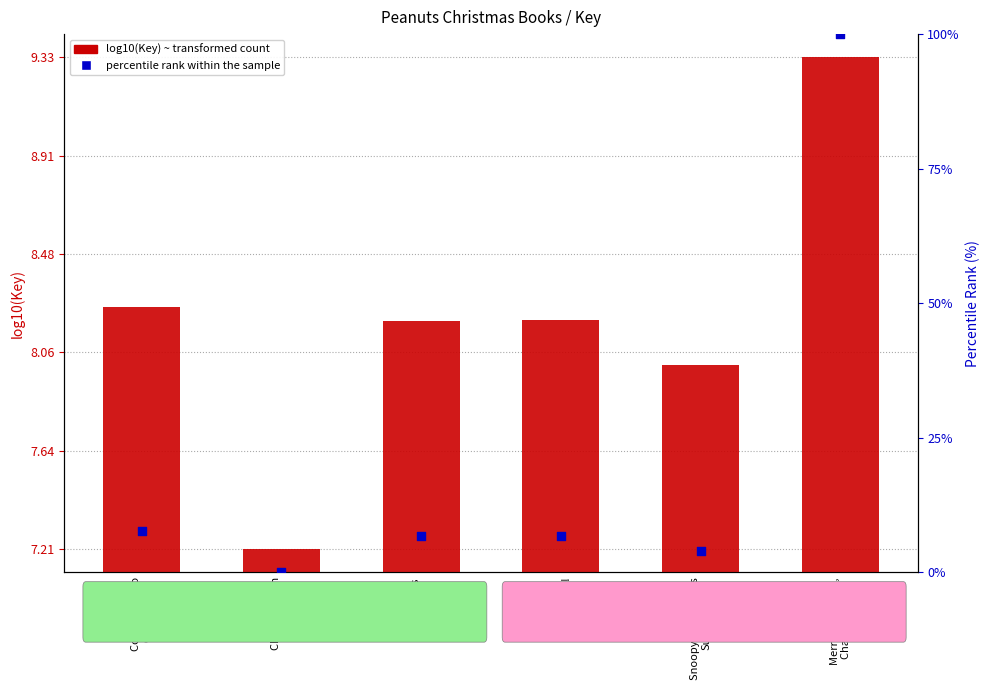

At which category is the sum across all series the highest?

Merry Christmas,
Charlie Brown!